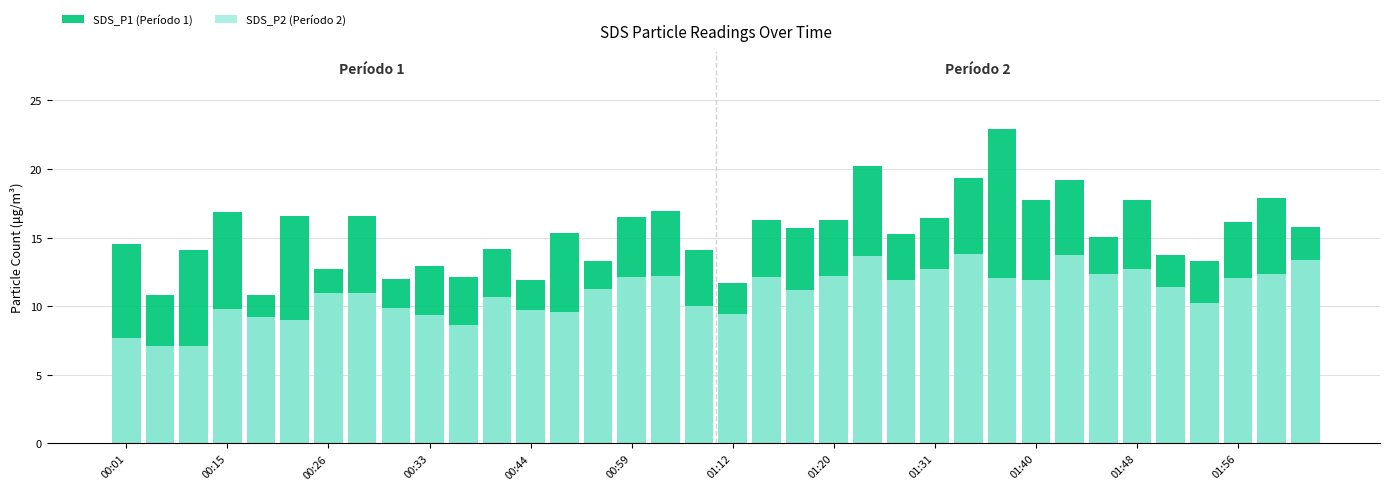

How many categories are shown in the chart?

36